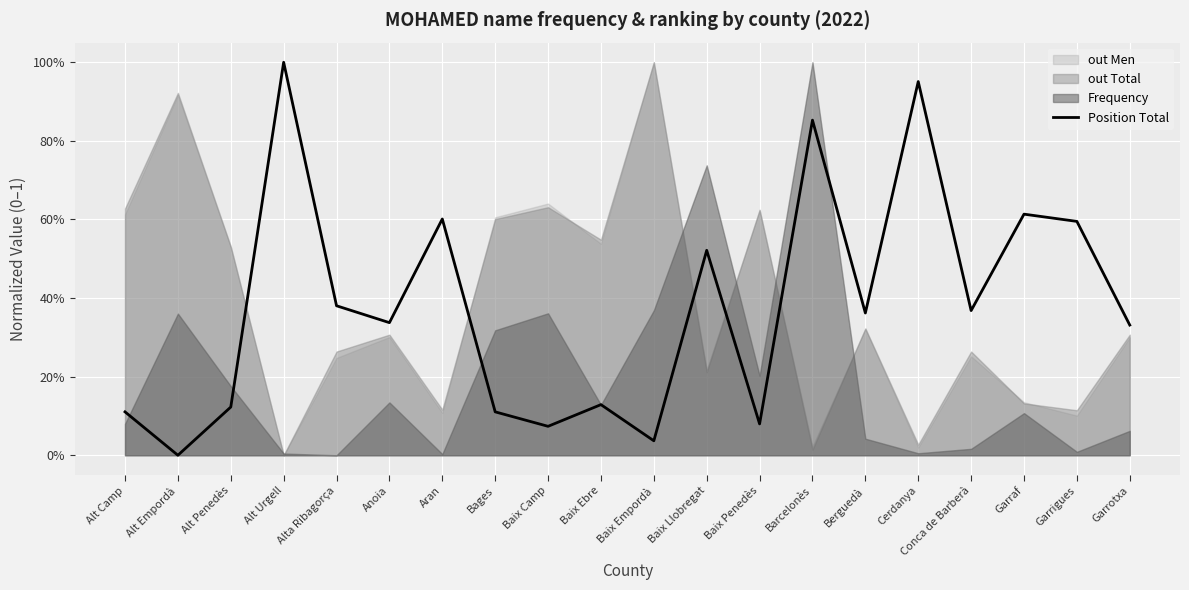

True or false: the data shows 0.2 at Anoia.

False